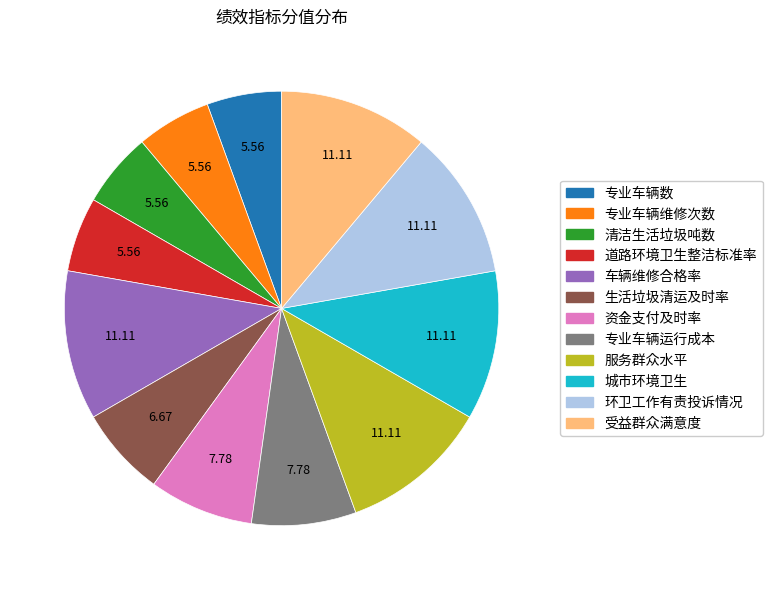

Is 城市环境卫生 the majority of the pie?

No